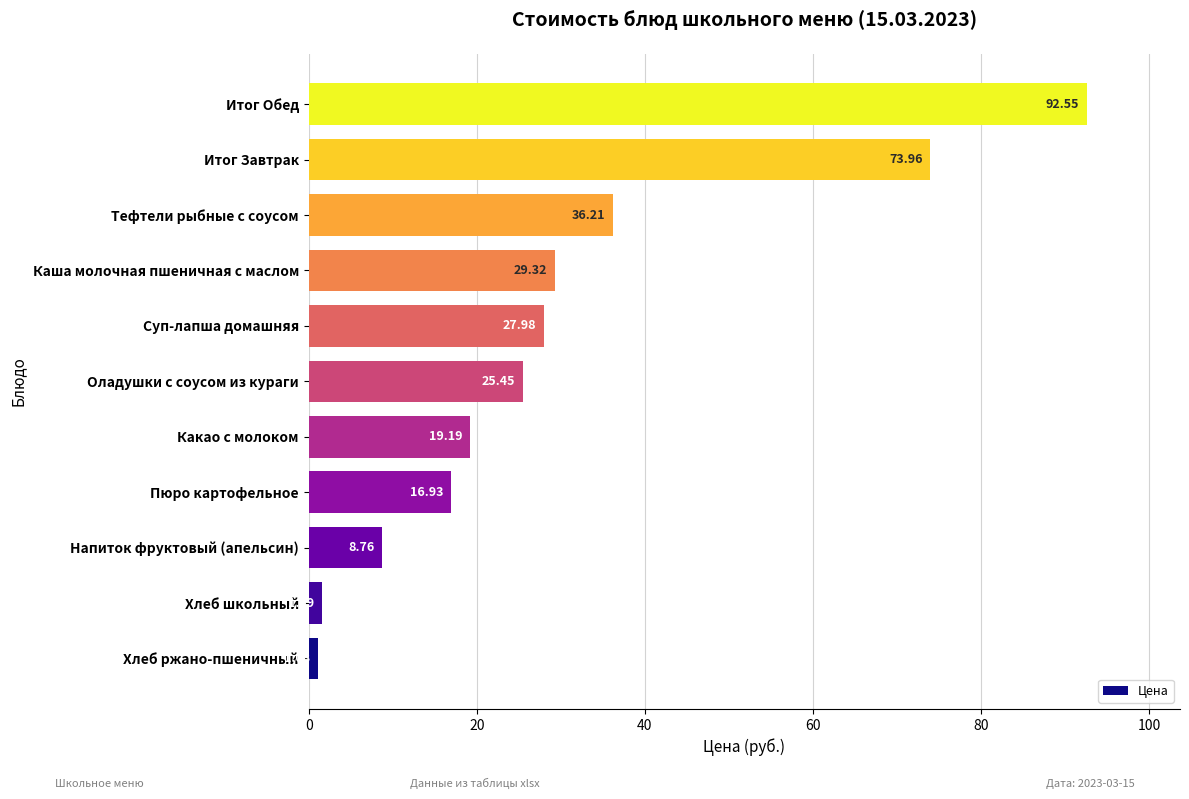

What is the difference between the maximum and minimum values?

91.5